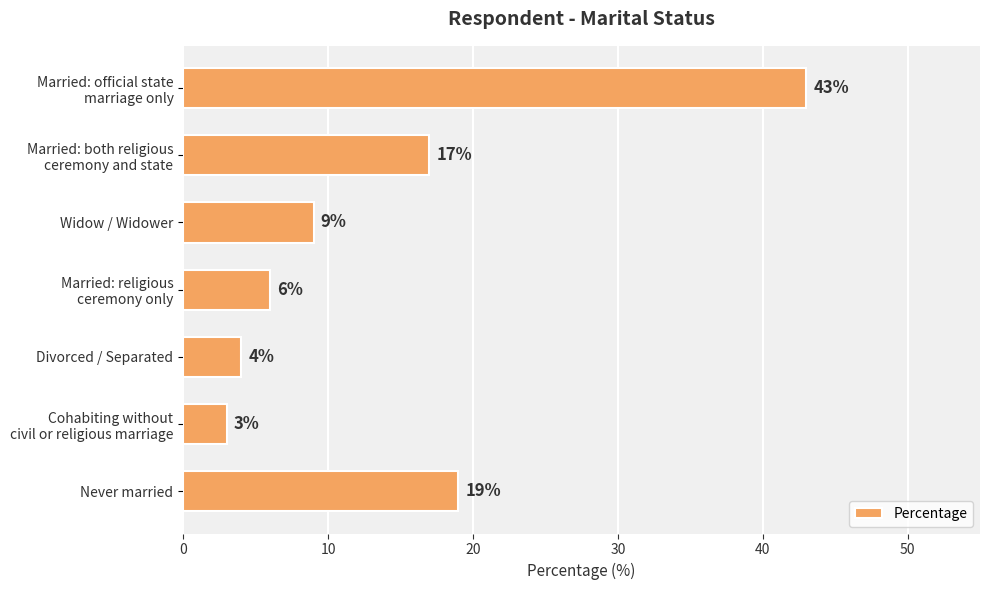

What is the value of the 1st bar from the top?

43